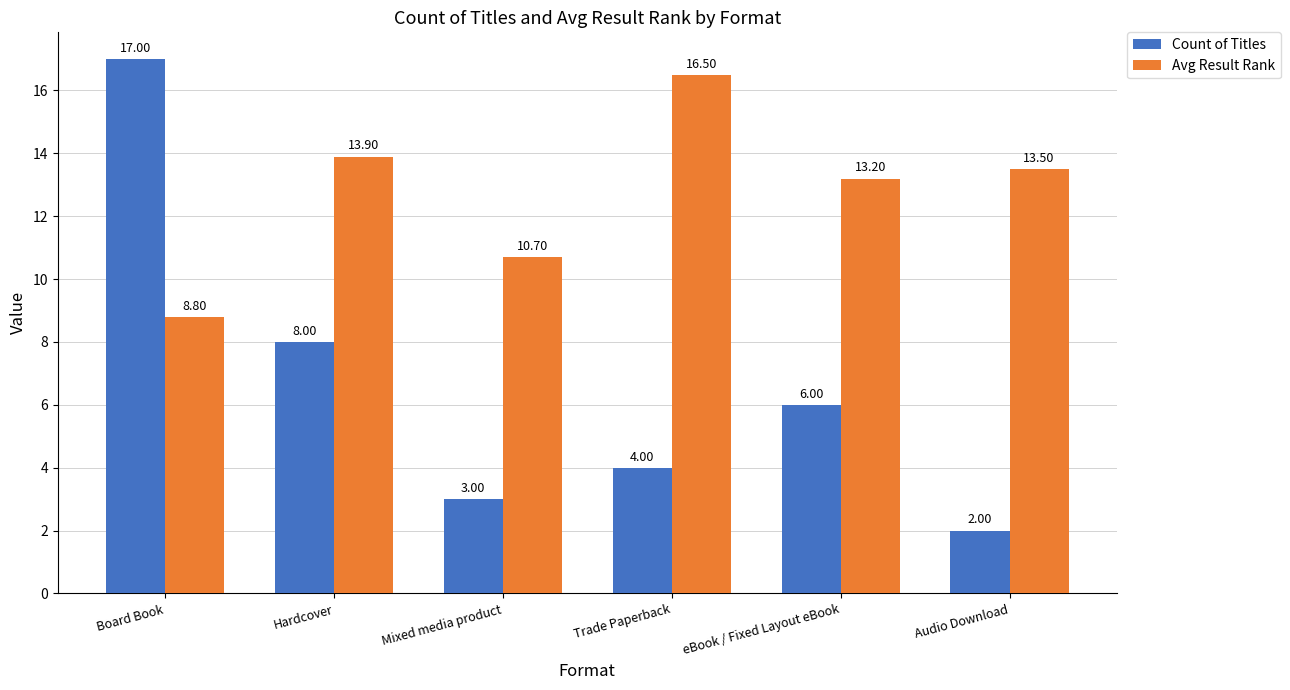

What is the maximum value for Count of Titles?

17.0